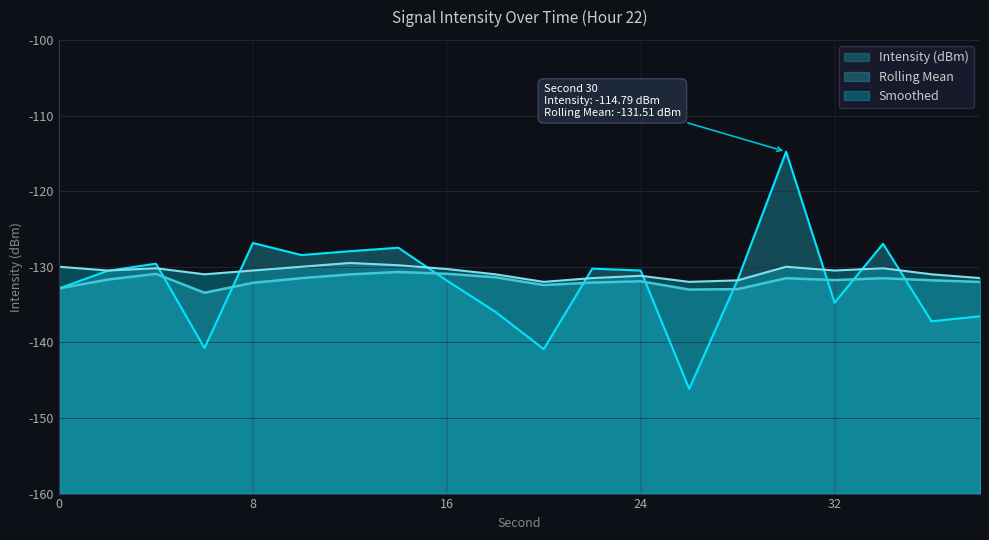

In Rolling Mean, how many points are higher than both neighbors (excluding endpoints)?

5